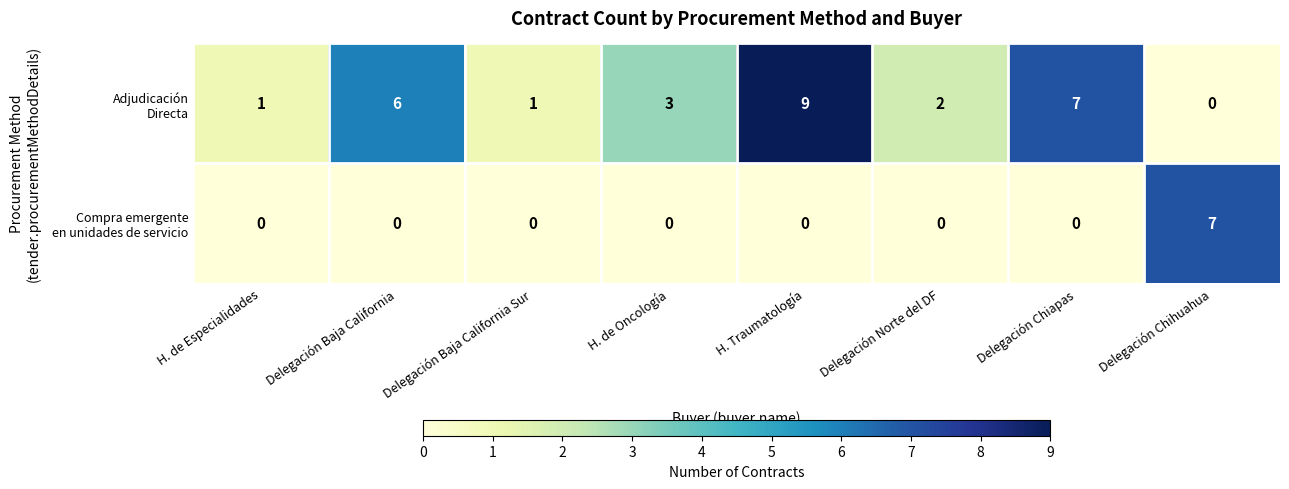

At which category is the sum across all series the highest?

H. Traumatología